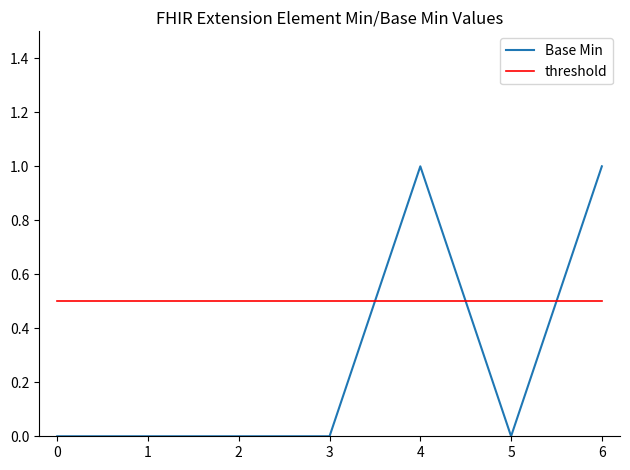

True or false: threshold and Base Min intersect in this chart.

True